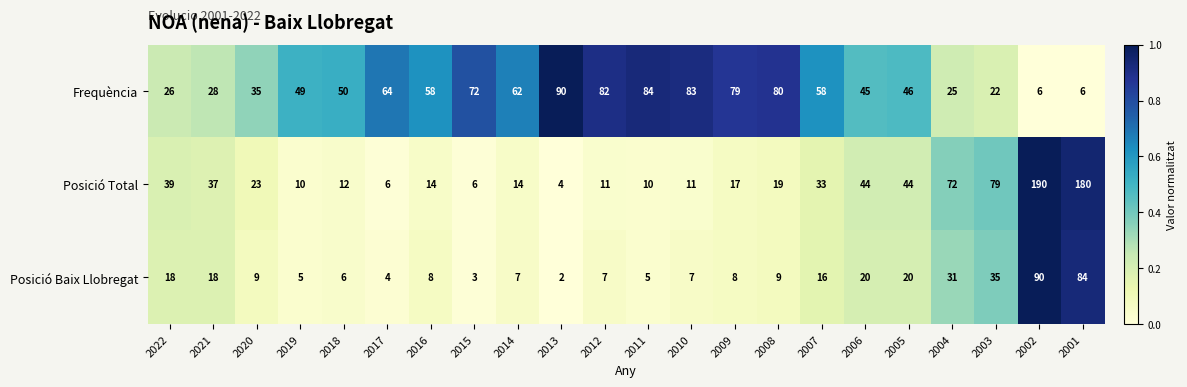

Rank the series at 2001 from lowest to highest value.

Frequència, Posició Baix Llobregat, Posició Total